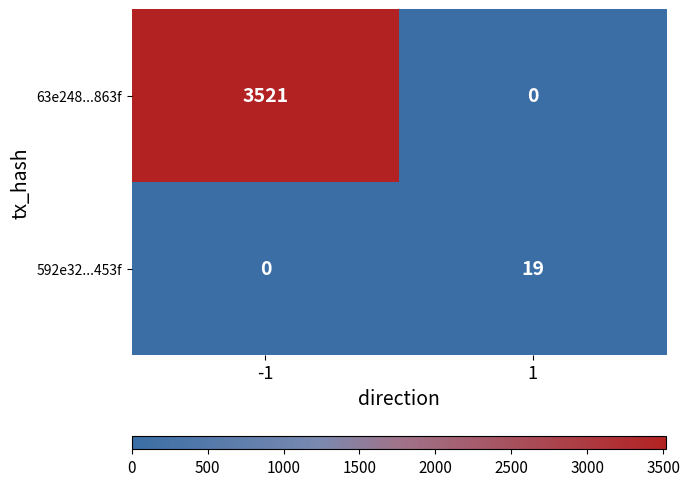

What is the approximate value of 63e248...863f at -1, to the nearest 10?

3520